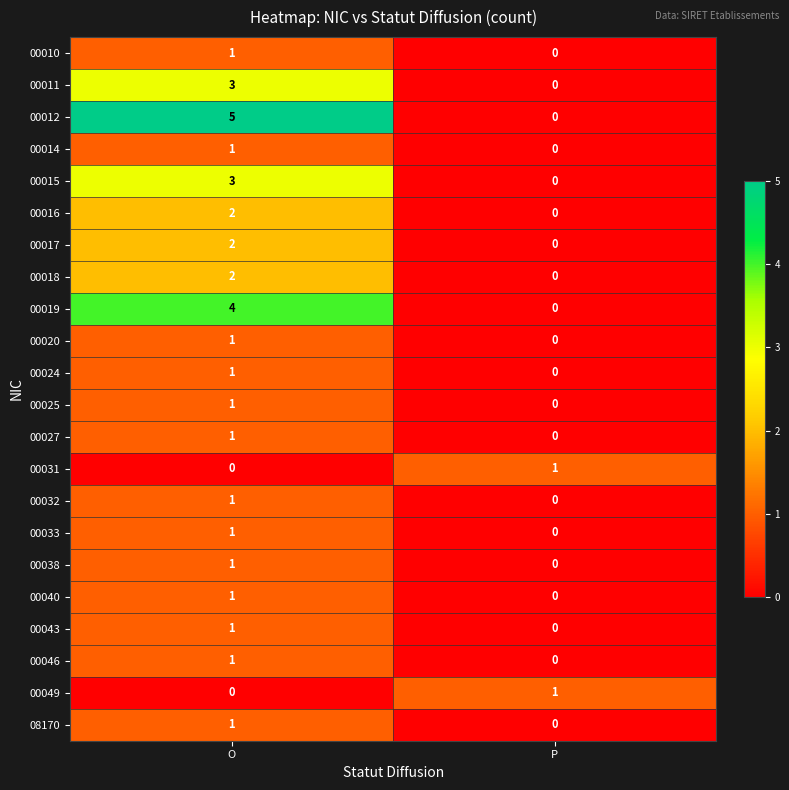

Which series has the widest spread of values?

00012